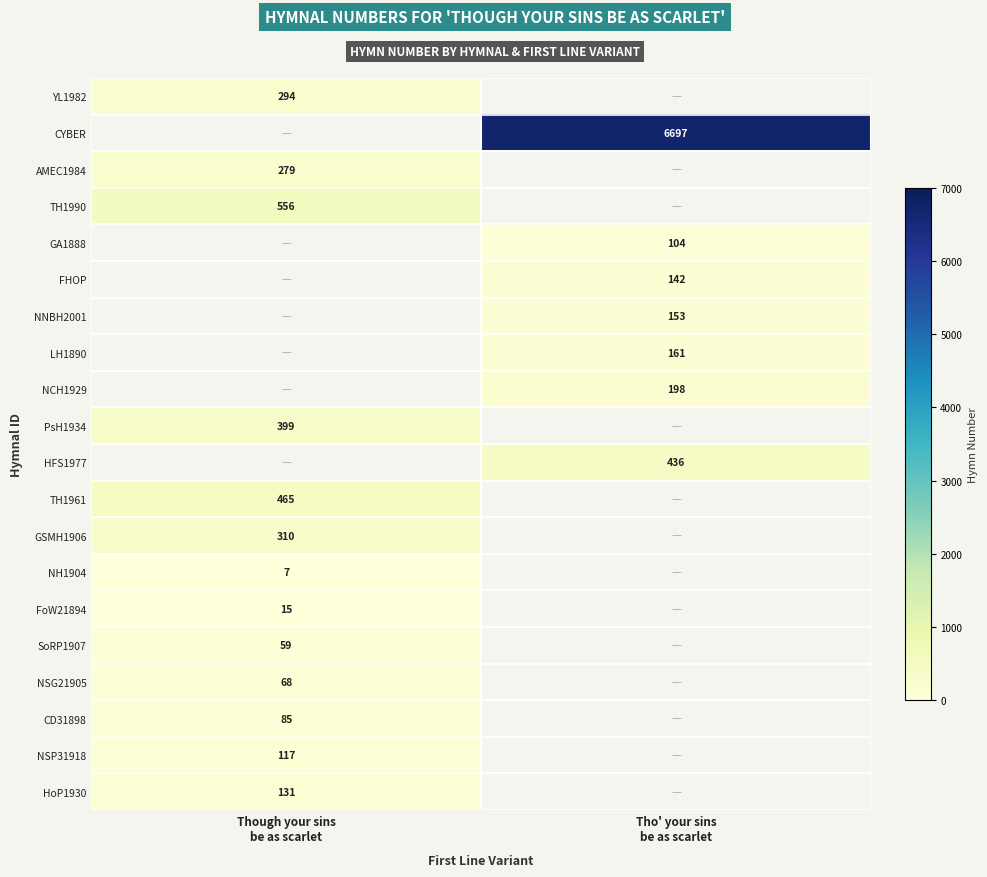

At which category is the sum across all series the highest?

Tho' your sins
be as scarlet